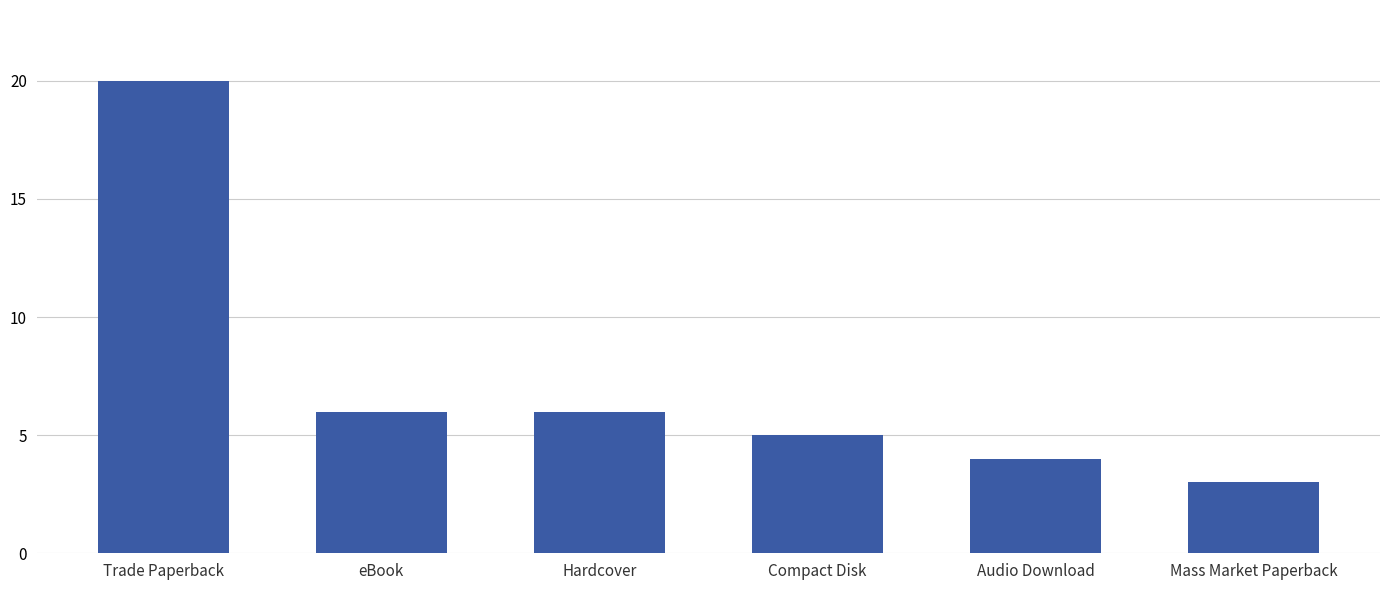

What is the greatest value displayed?

20